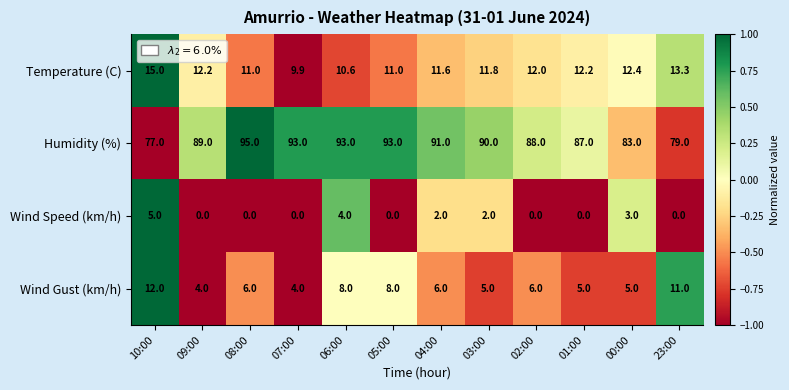

How many categories are shown in the chart?

12